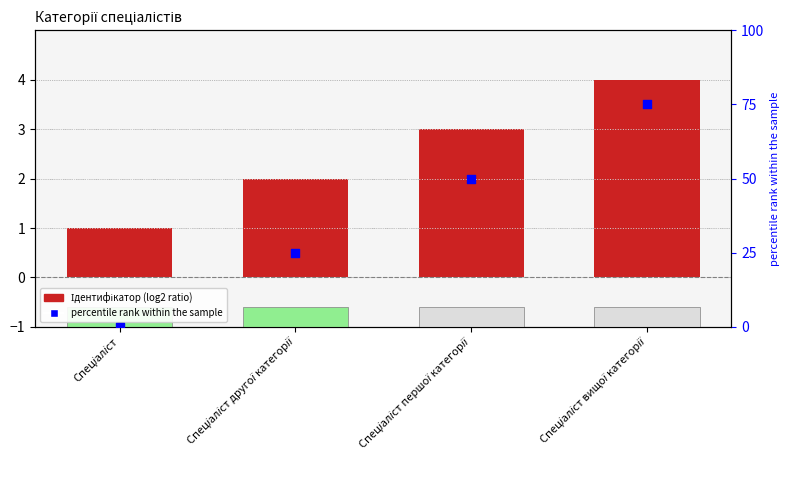

Which series has the largest total across all categories?

percentile rank within the sample